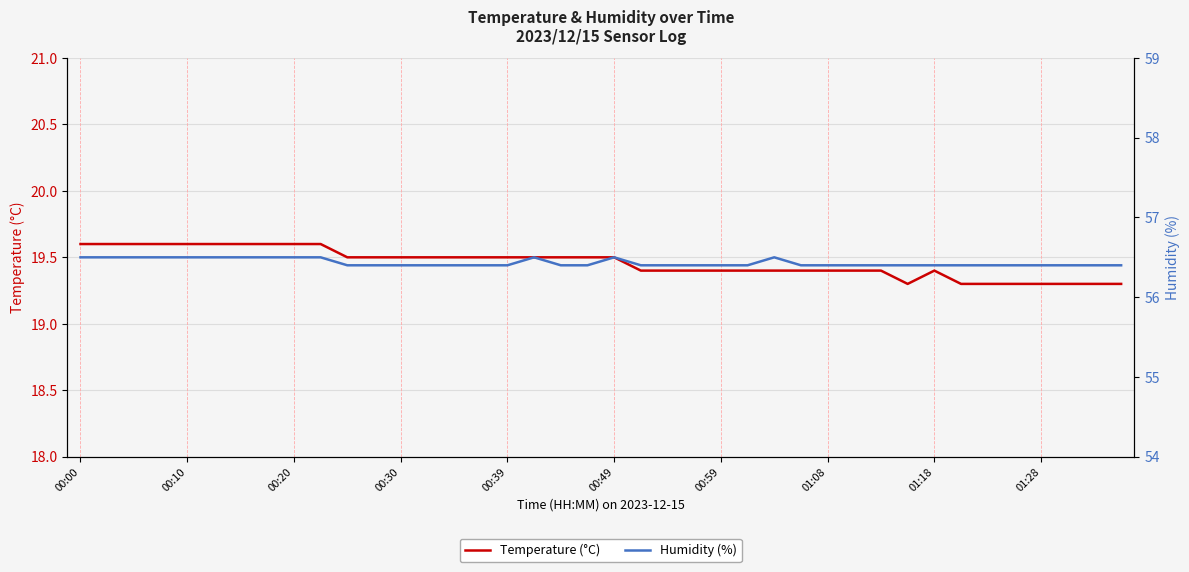

True or false: Temperature (°C) has a value of 19.5 at 19.

True